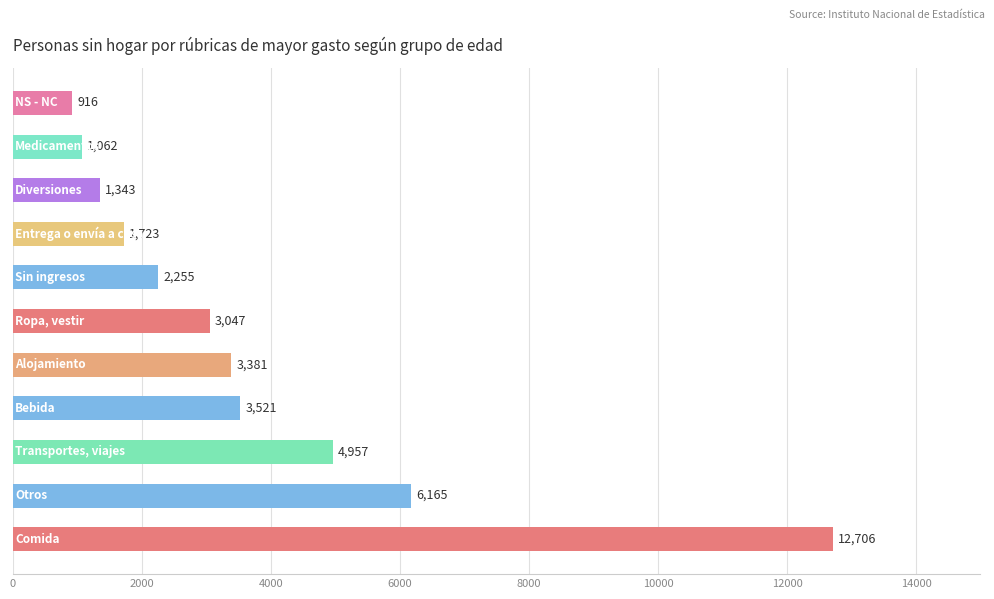

What is the maximum value shown in the chart?

12706